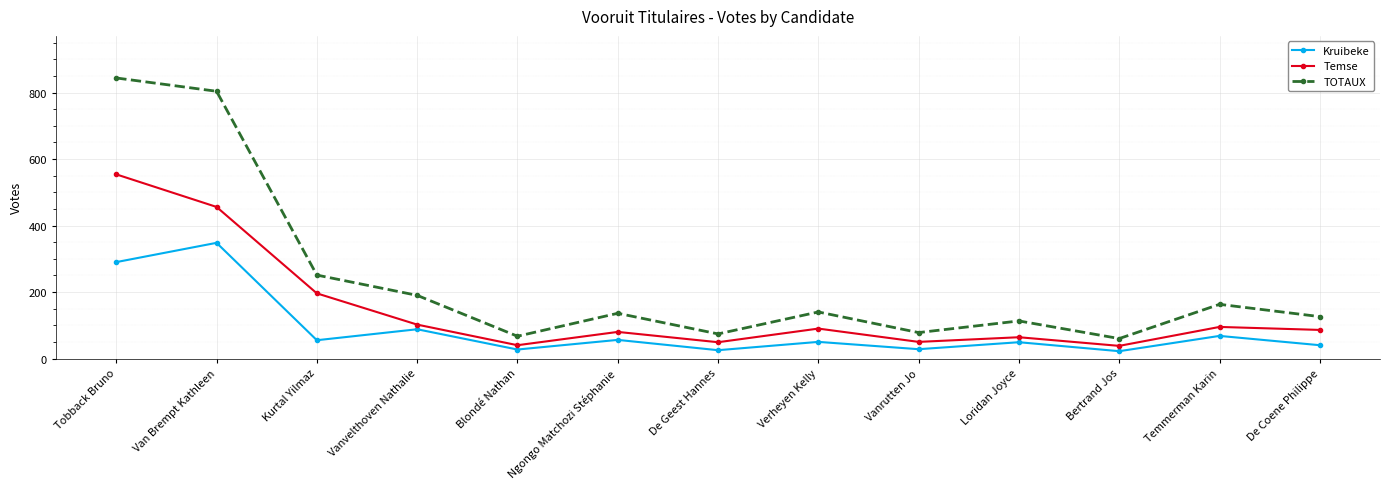

What is the difference between the highest and lowest values at Tobback Bruno?

554